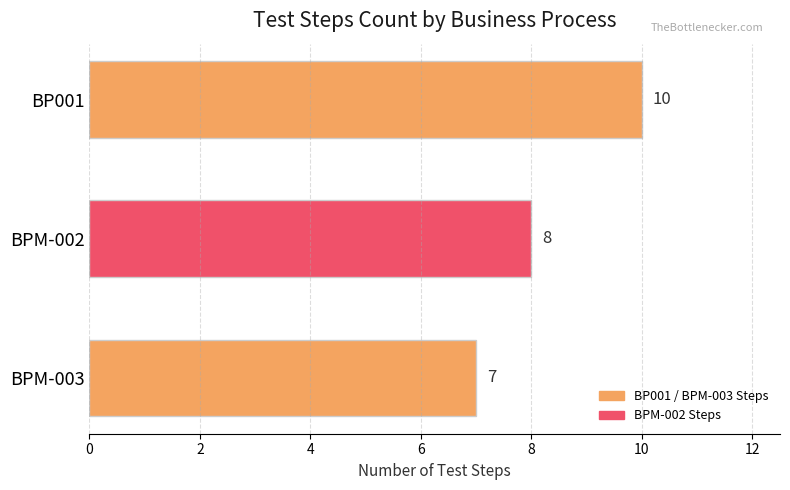

The value at BPM-003 is 12. True or false?

False